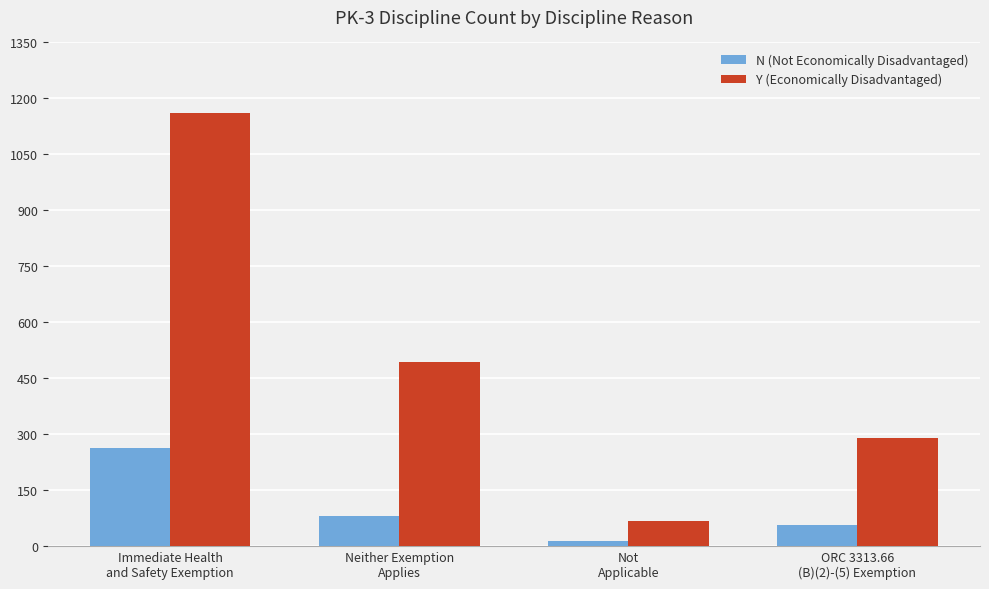

How many distinct data groups are displayed?

2